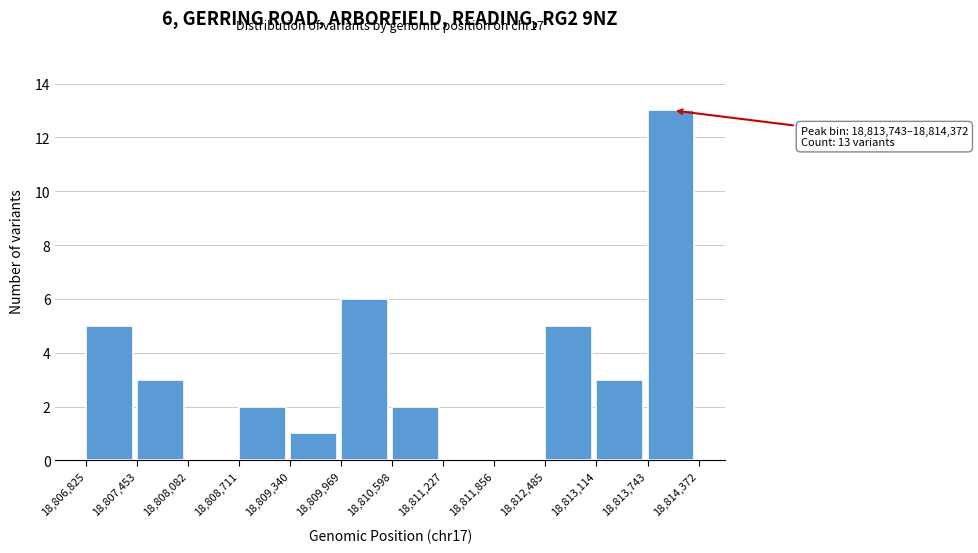

Which range on the x-axis has the tallest bar?

18,813,743 to 18,814,372